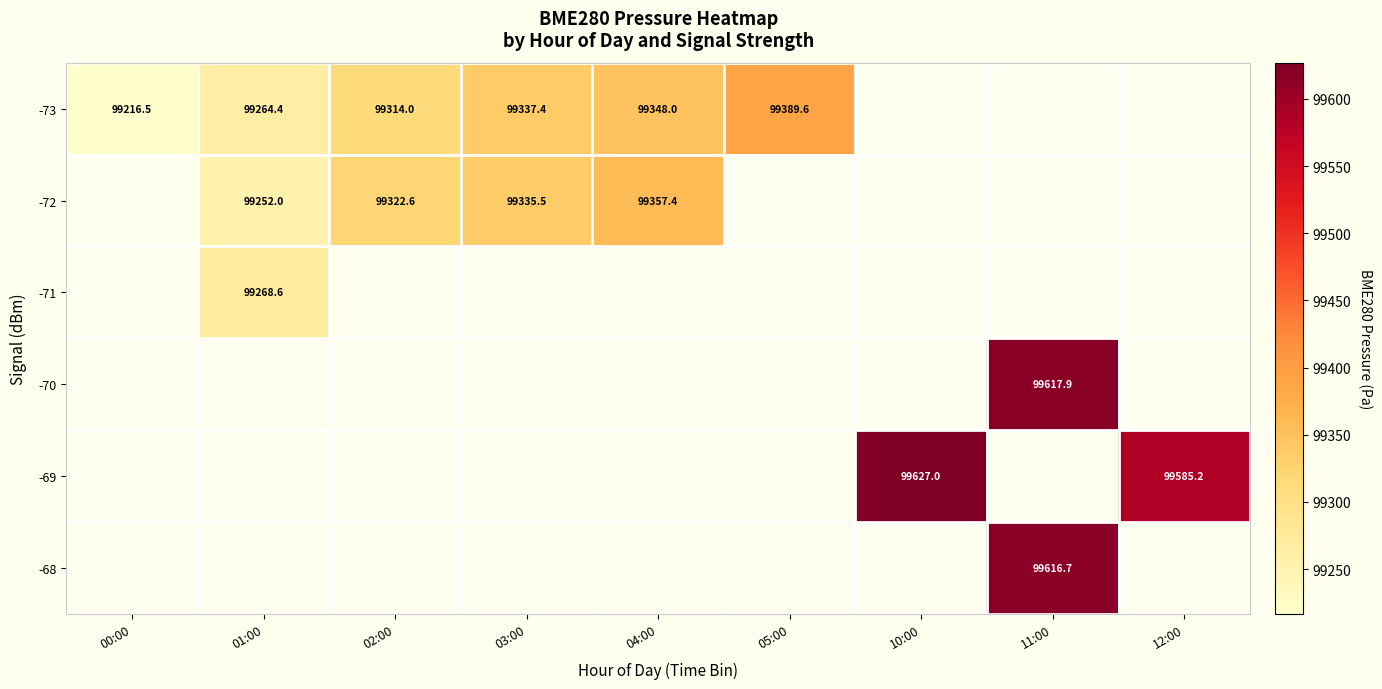

What value does the -73 series have at 05:00?

99389.6